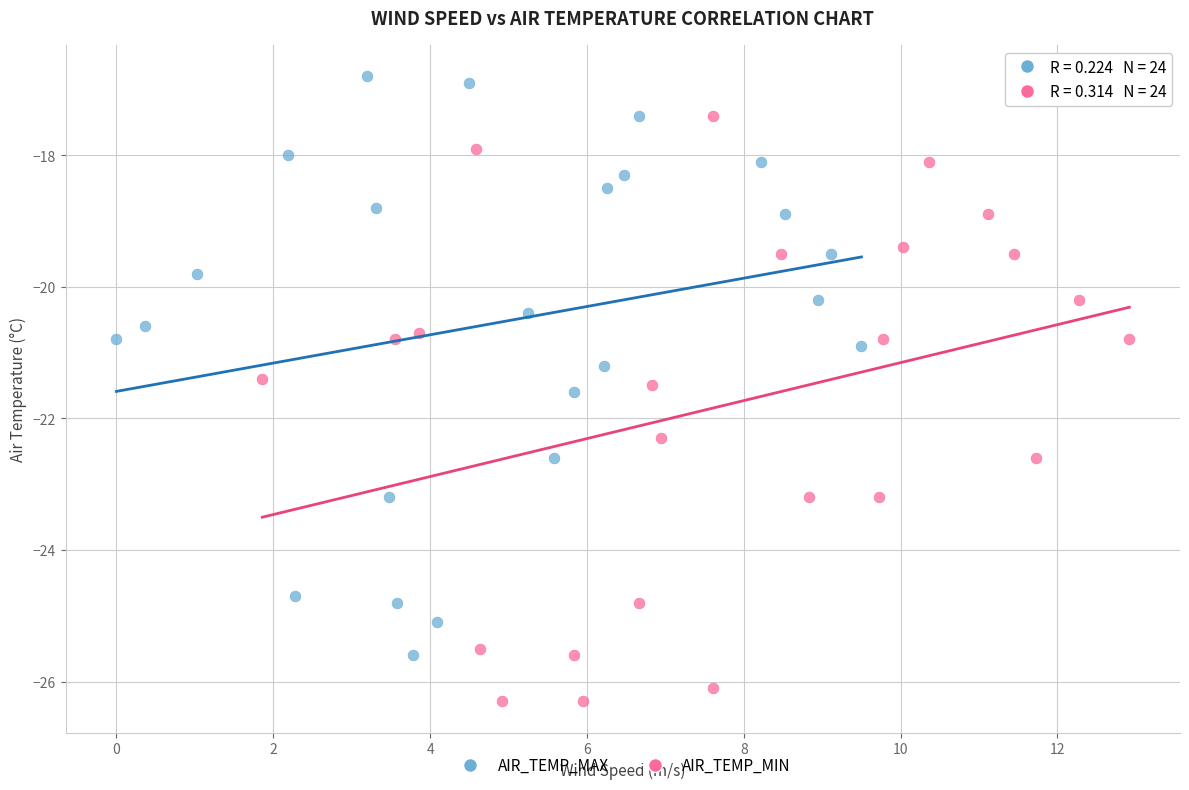

Which series contains the highest Y value?

AIR_TEMP_MAX